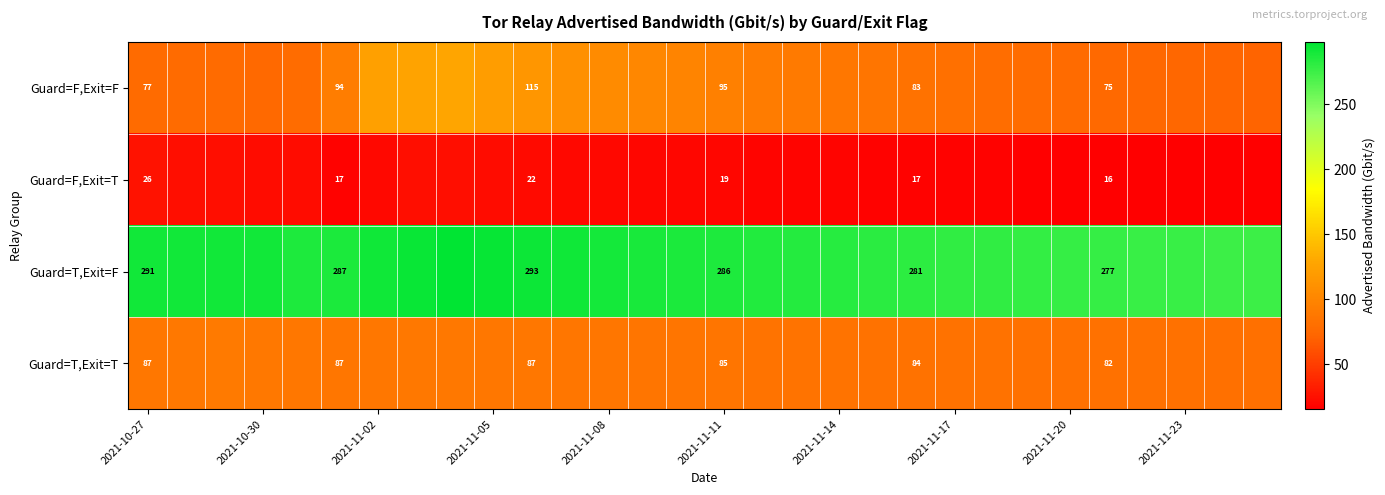

Where does the Guard=T,Exit=F series first go above 286?

2021-10-27